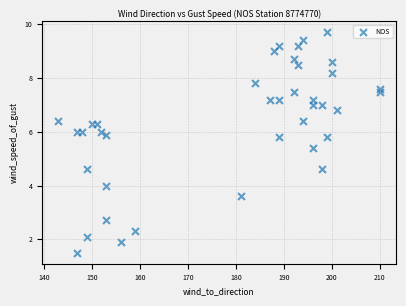

What is the range of X values (max minus min)?

67.0